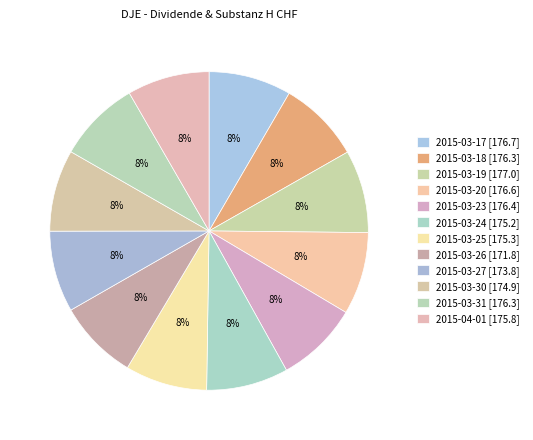

To the nearest percent, what percentage of the pie is 2015-03-17?

8%